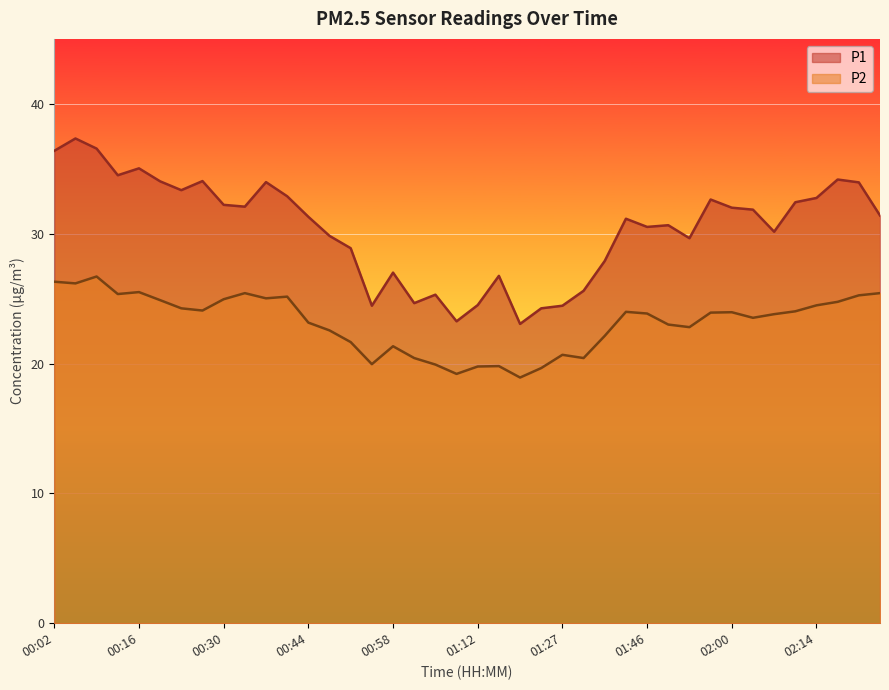

What position from the right is 01:20?

18